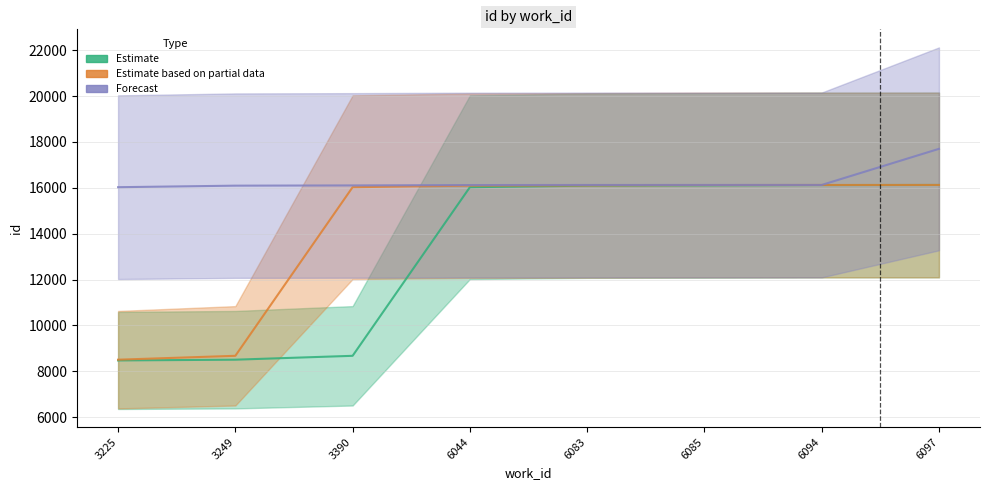

True or false: Forecast has more than 1 points higher than both neighbors.

False